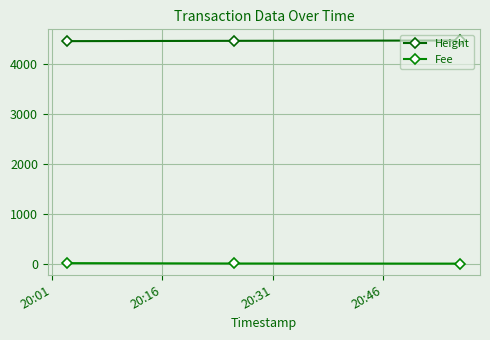

Is this an area chart (filled region under the line)?

No